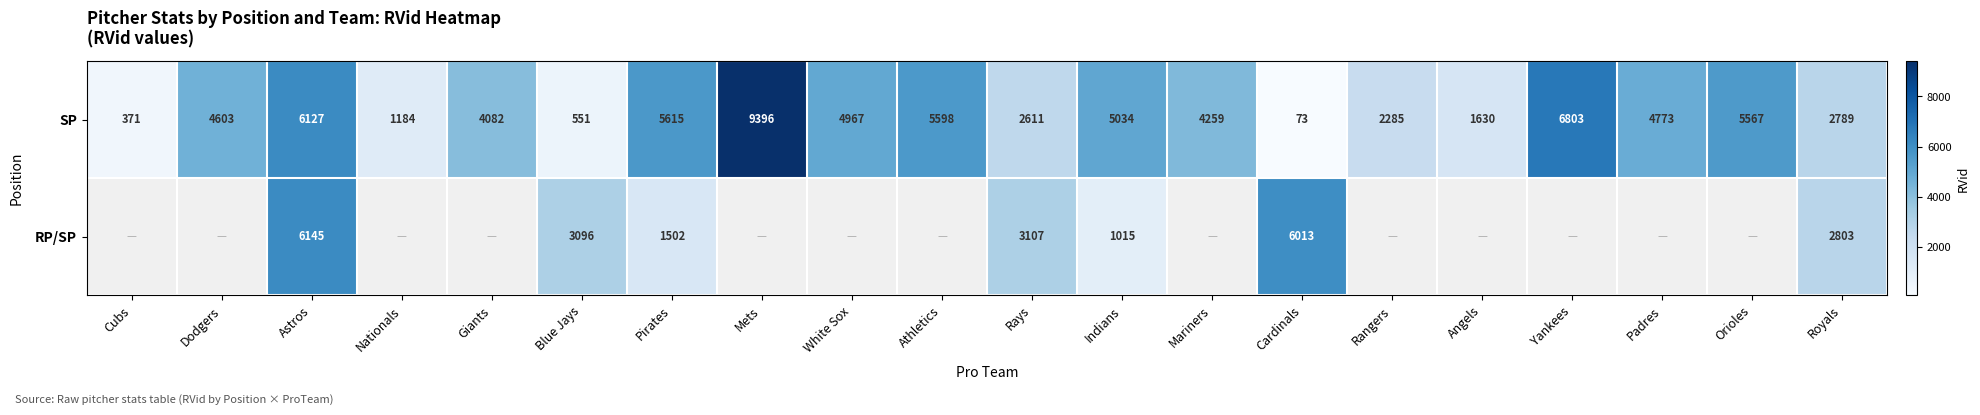

What is the difference between the maximum and minimum values in the SP series?

9323